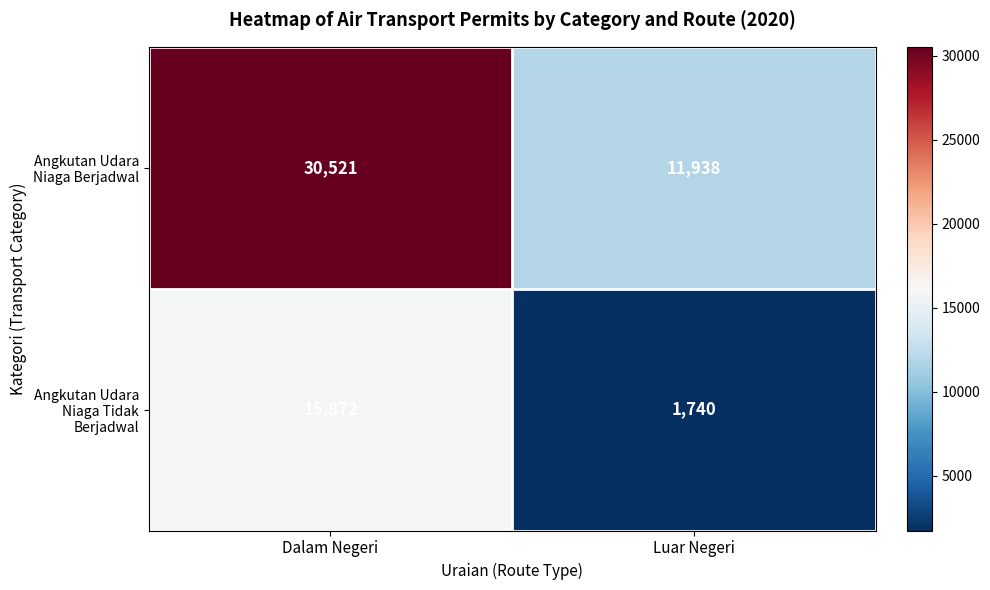

List the series in order of their overall mean, lowest first.

Angkutan Udara Niaga Tidak Berjadwal, Angkutan Udara Niaga Berjadwal